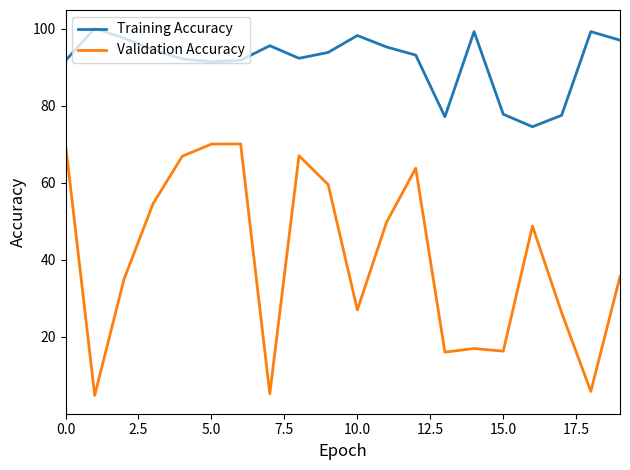

Which series has the largest range (max minus min)?

Validation Accuracy